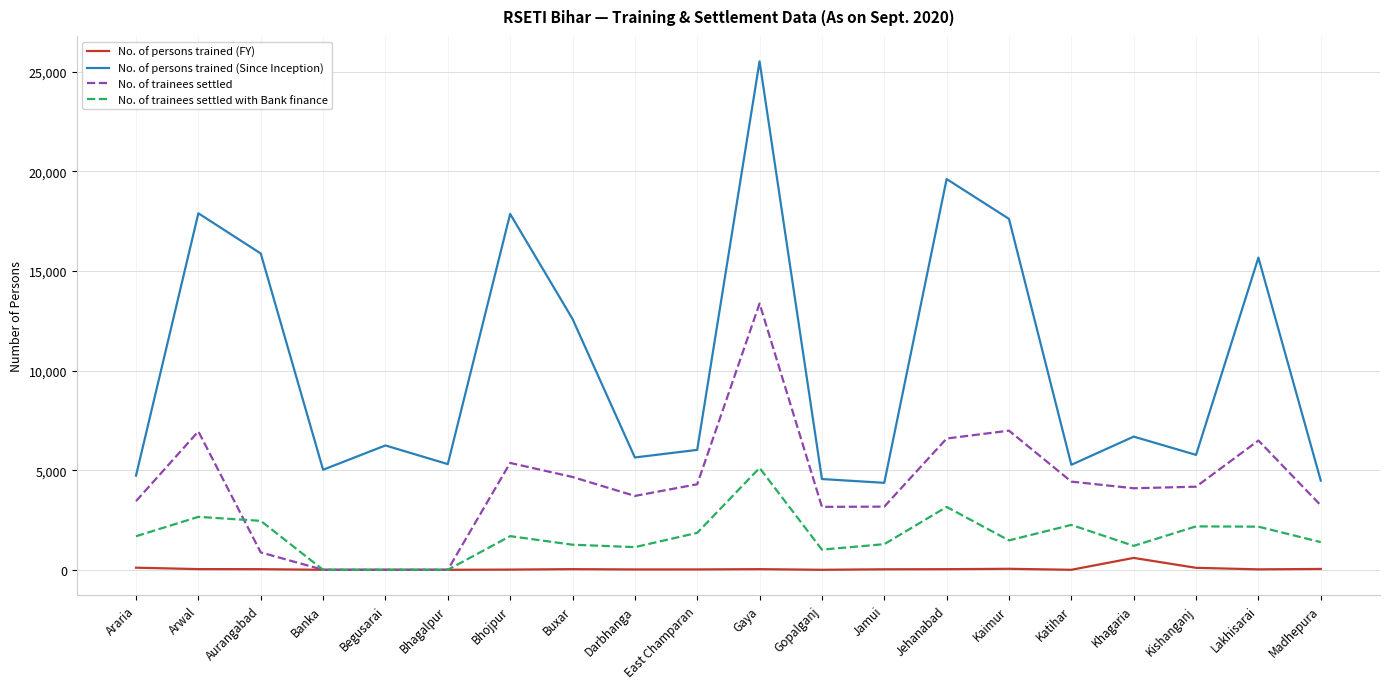

What is the maximum value for No. of persons trained (FY)?

596